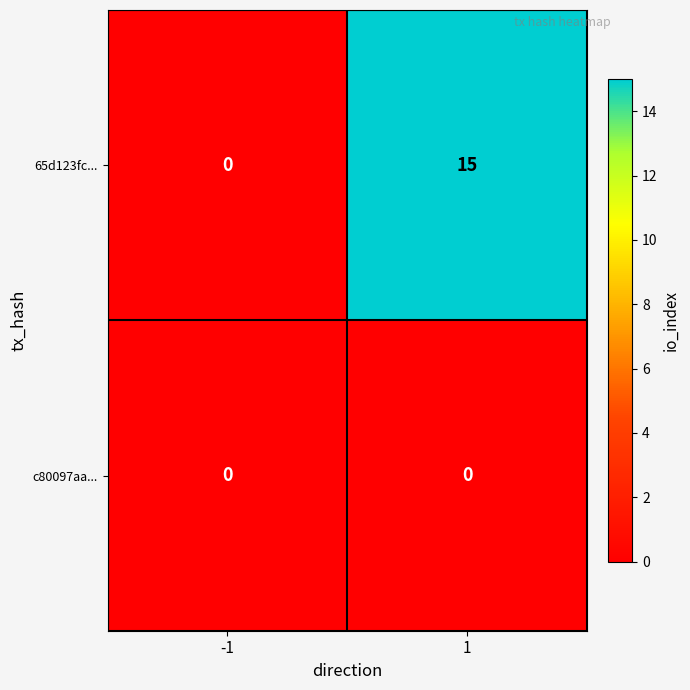

What is the maximum value shown in the chart?

15